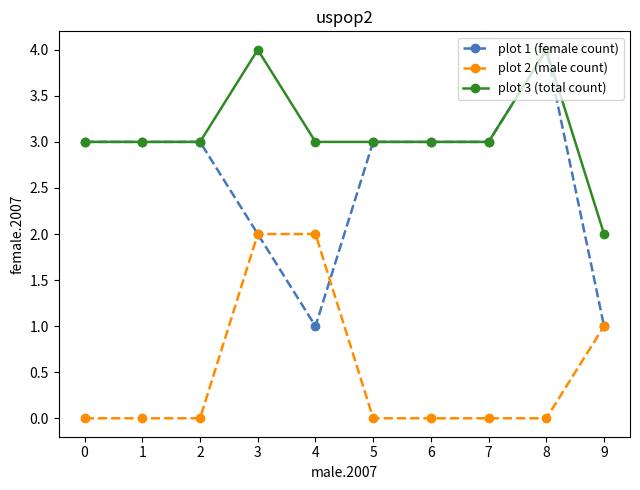

How many lines are shown in the chart?

3